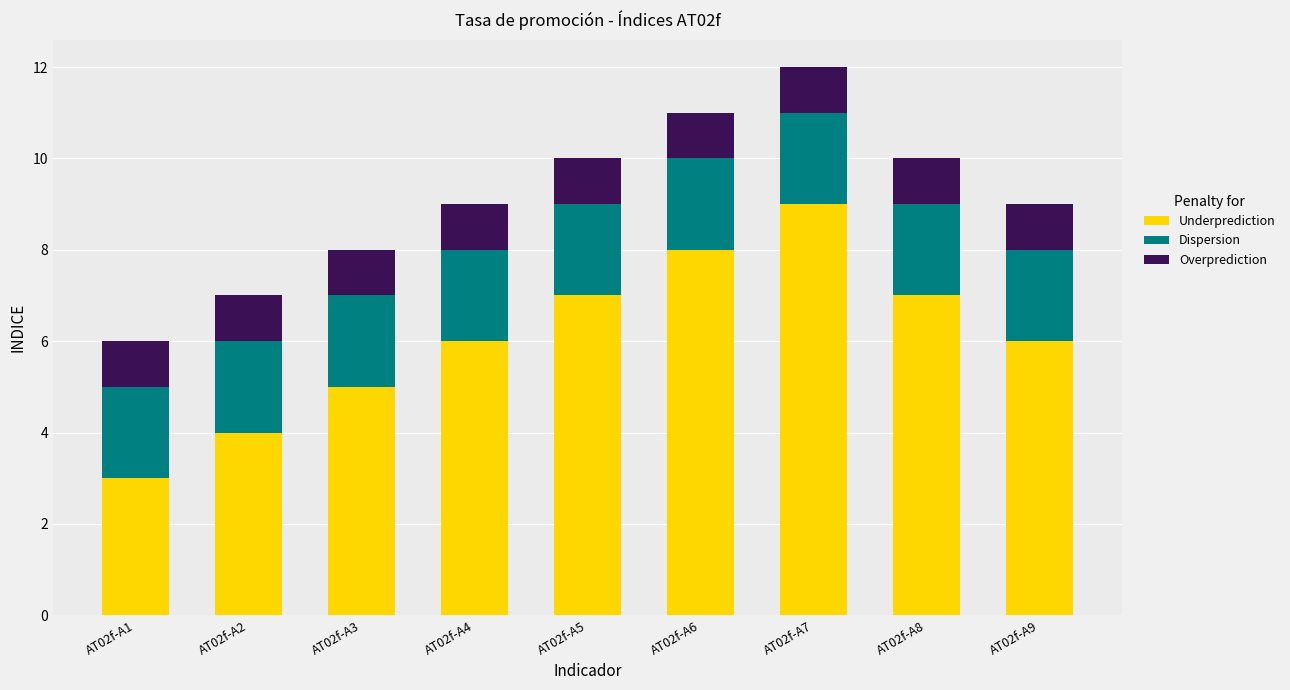

The value of Underprediction at AT02f-A5 is 3. True or false?

False